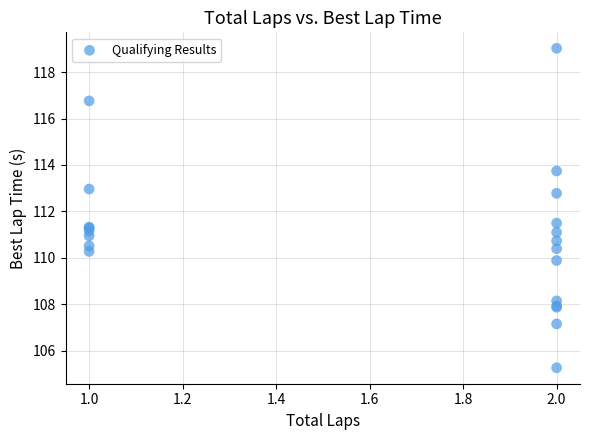

What Y value in the scatter plot is closest to 112?

111.5